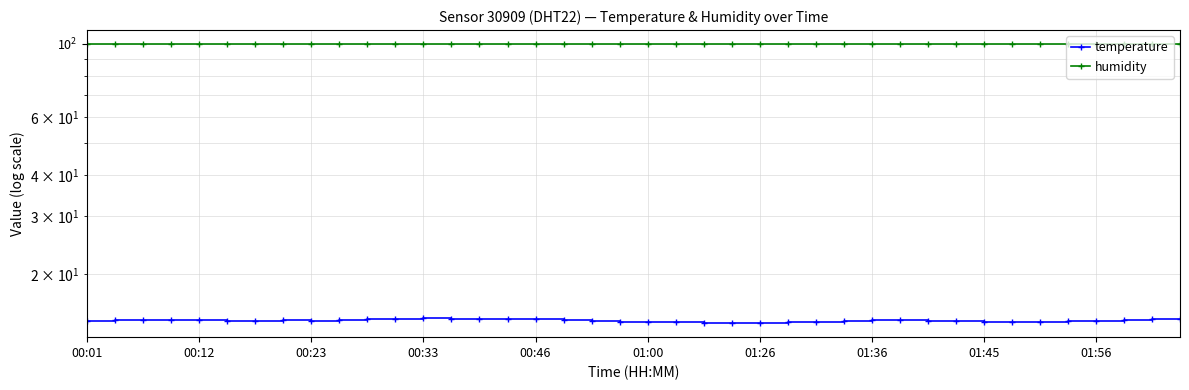

In temperature, how many points are higher than both neighbors (excluding endpoints)?

2